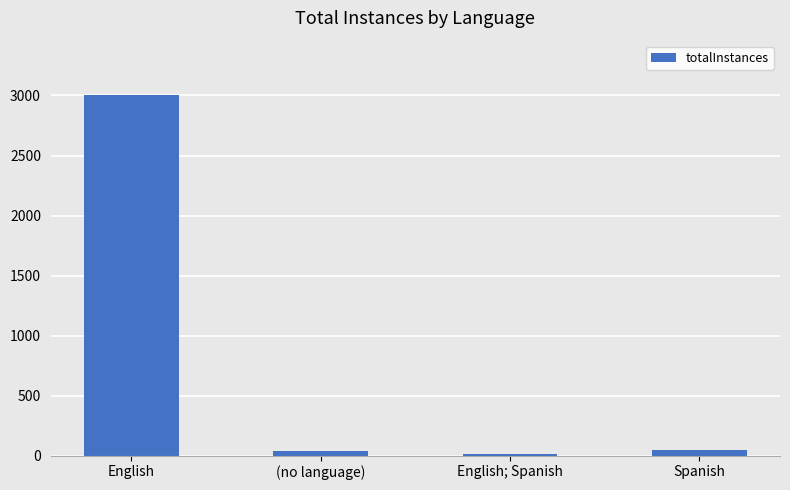

The chart shows a value of 49 at Spanish. True or false?

True